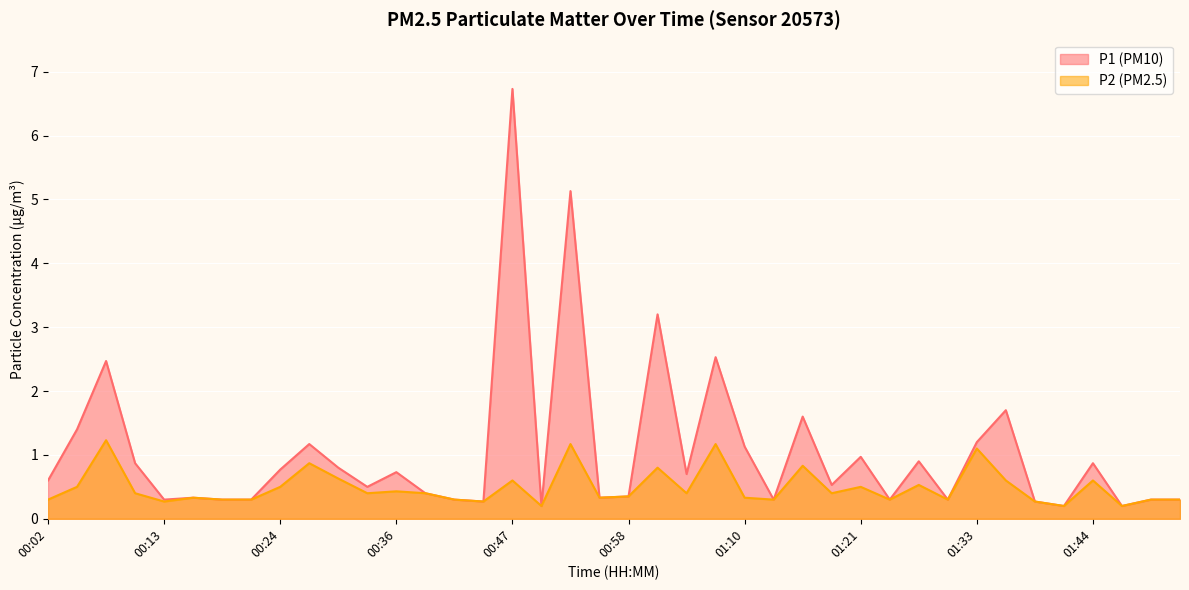

True or false: P1 and P2 intersect in this chart.

False